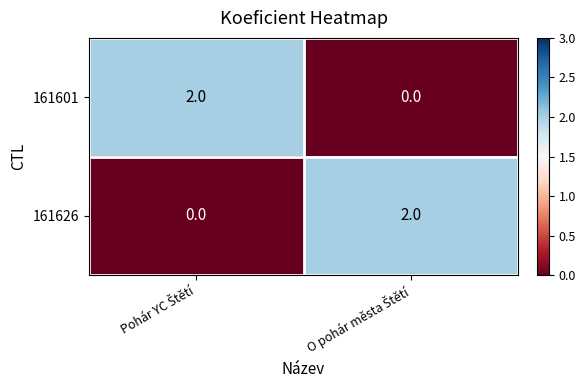

Reading right to left, list all the values displayed in this chart.

161601: 0	2
161626: 2	0